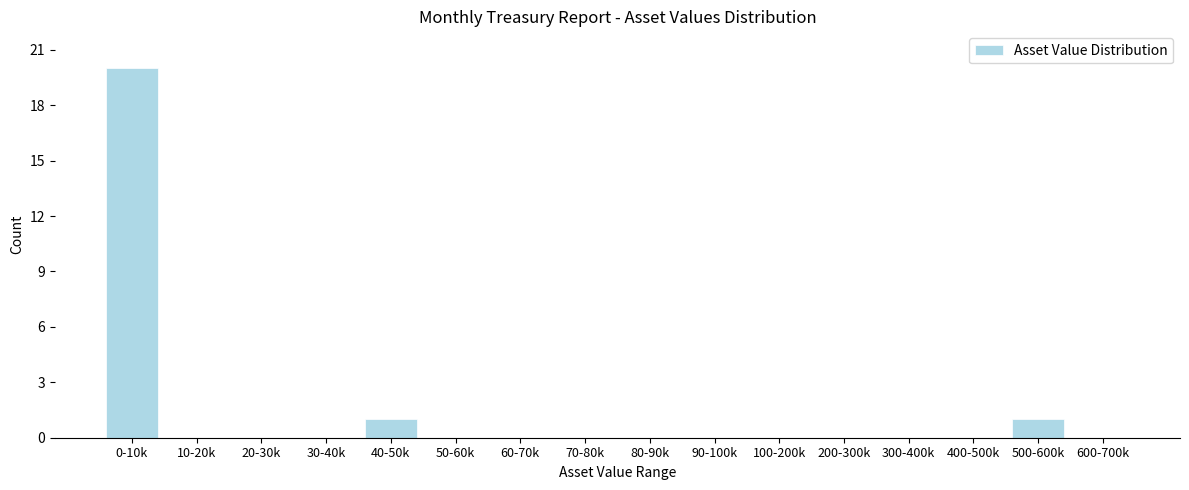

Which label corresponds to the largest value in the chart?

0-10k